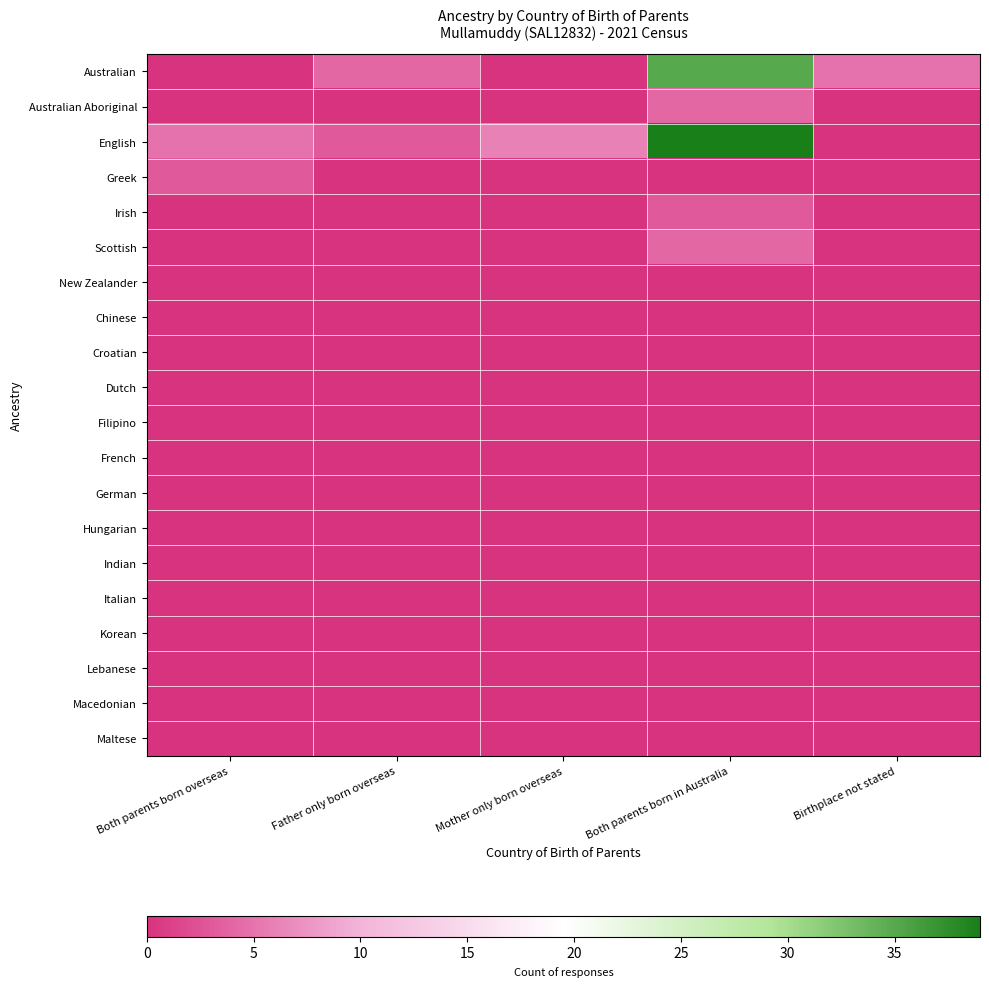

At which category is the sum across all series the highest?

Both parents born in Australia